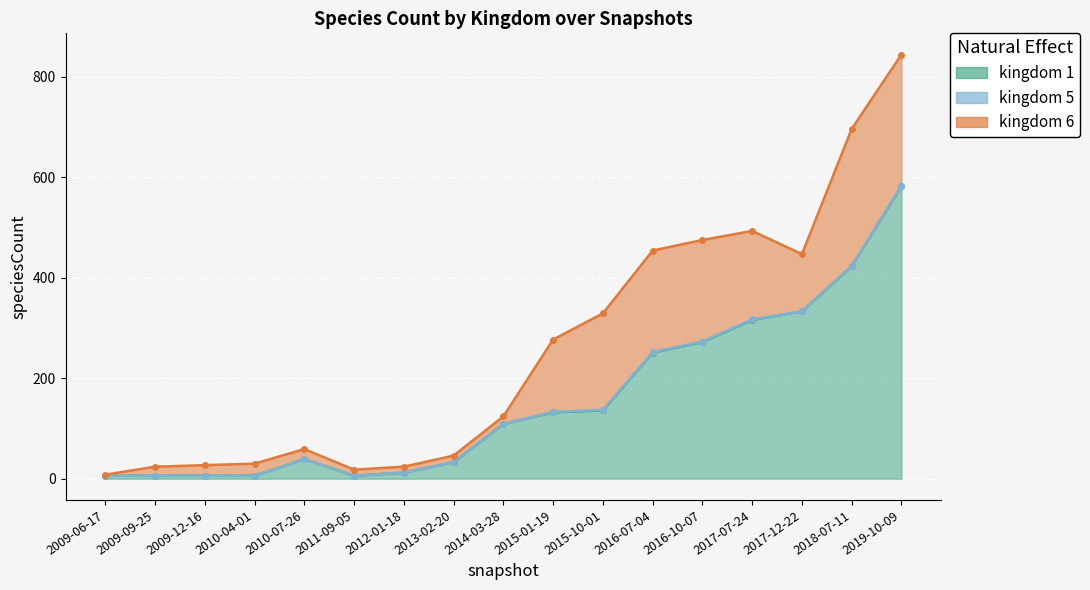

Which series changed the most between 2015-10-01 and 2017-12-22?

kingdom_1